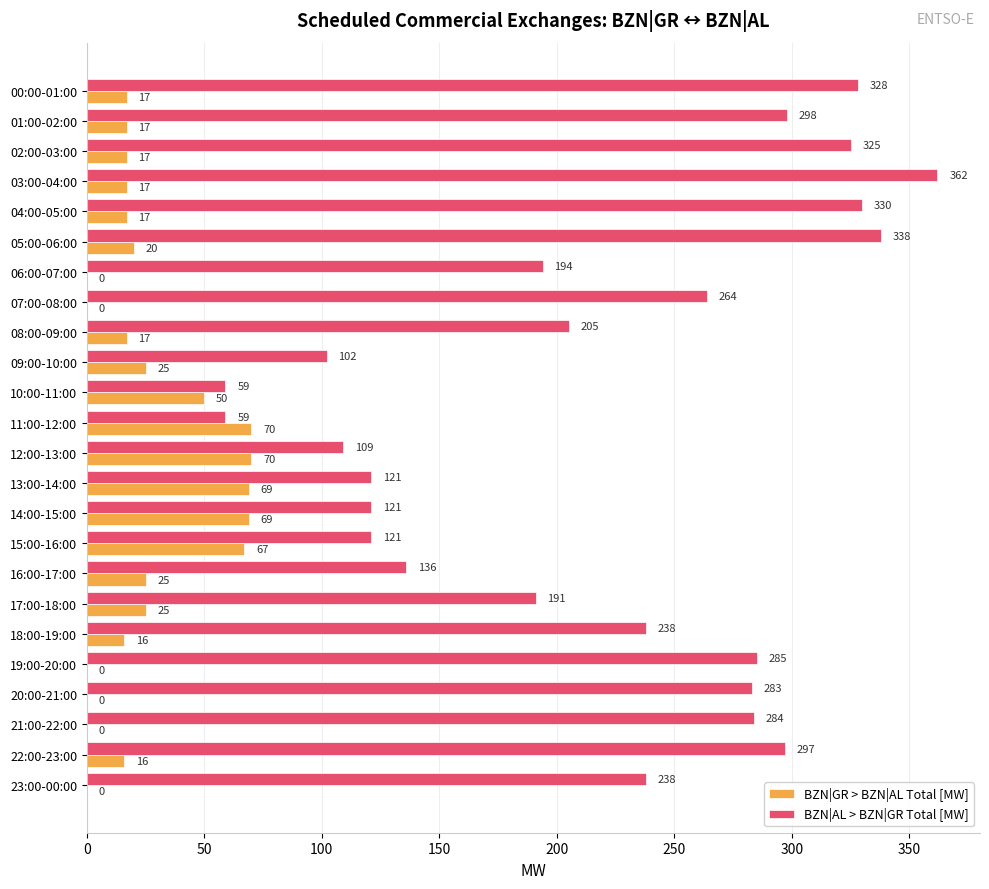

Between 06:00-07:00 and 20:00-21:00, which series saw the biggest shift?

BZN|AL > BZN|GR Total [MW]